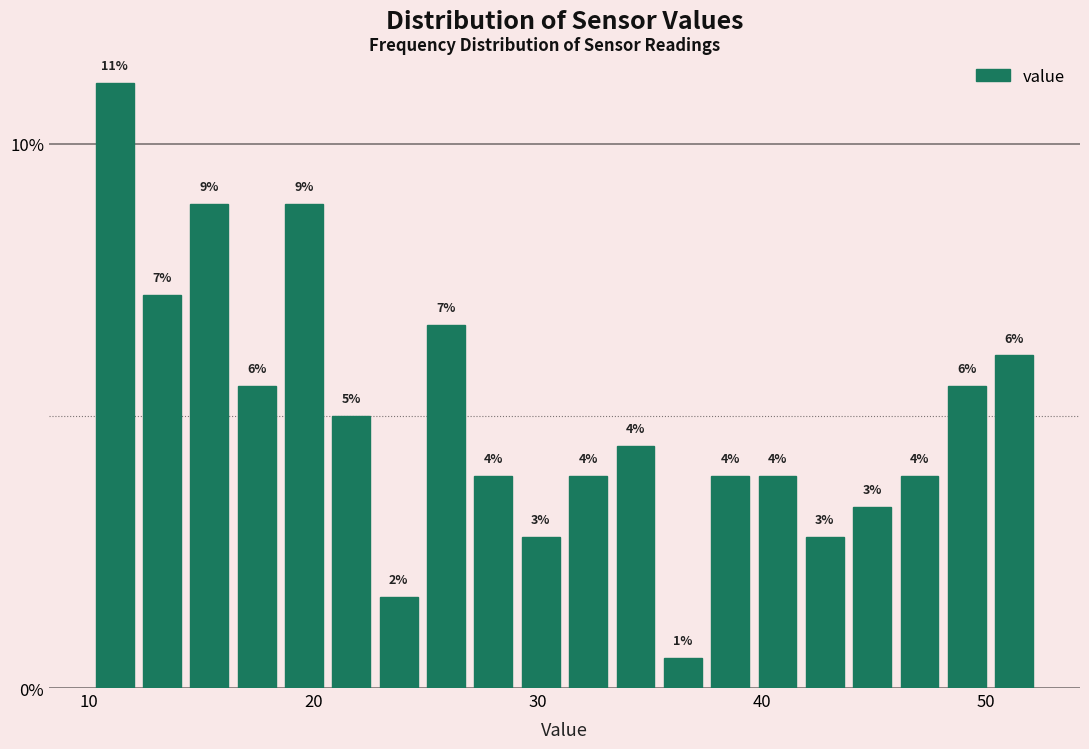

Around what value on the x-axis is the tallest bar? Give the approximate position of its centre, as read against the axis.

11